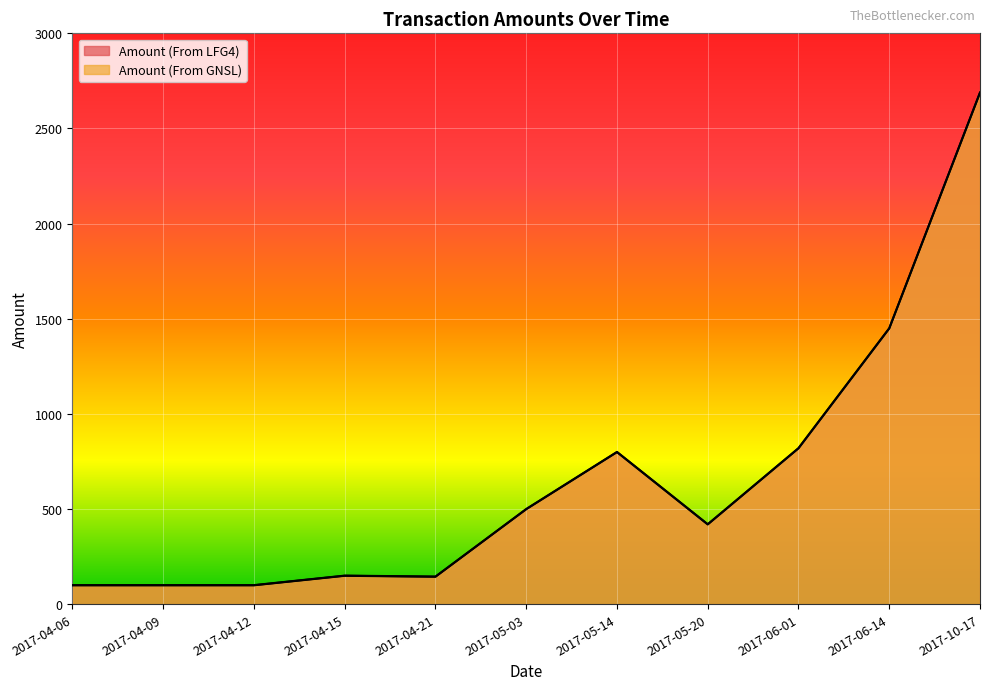

Reading right to left, extract all data points from this chart.

Amount (From LFG4): 2017-10-17=2689	2017-06-14=1450	2017-06-01=820	2017-05-20=420	2017-05-14=800	2017-05-03=500	2017-04-21=145	2017-04-15=150	2017-04-12=100	2017-04-09=100	2017-04-06=100
Amount (From GNSL): 2017-10-17=2688	2017-06-14=1449	2017-06-01=819	2017-05-20=419	2017-05-14=799	2017-05-03=499	2017-04-21=144	2017-04-15=149	2017-04-12=99	2017-04-09=99	2017-04-06=99